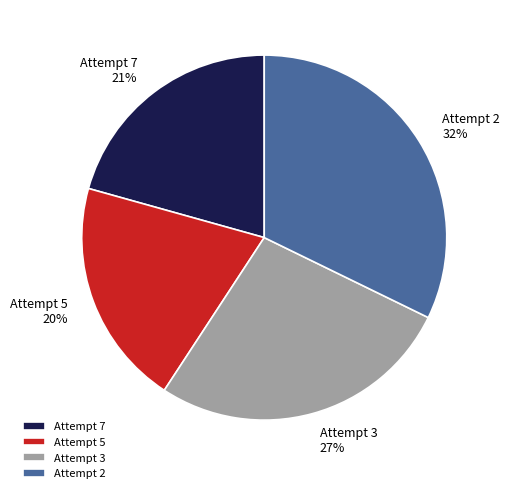

Which category has the biggest portion of the pie?

Attempt 2